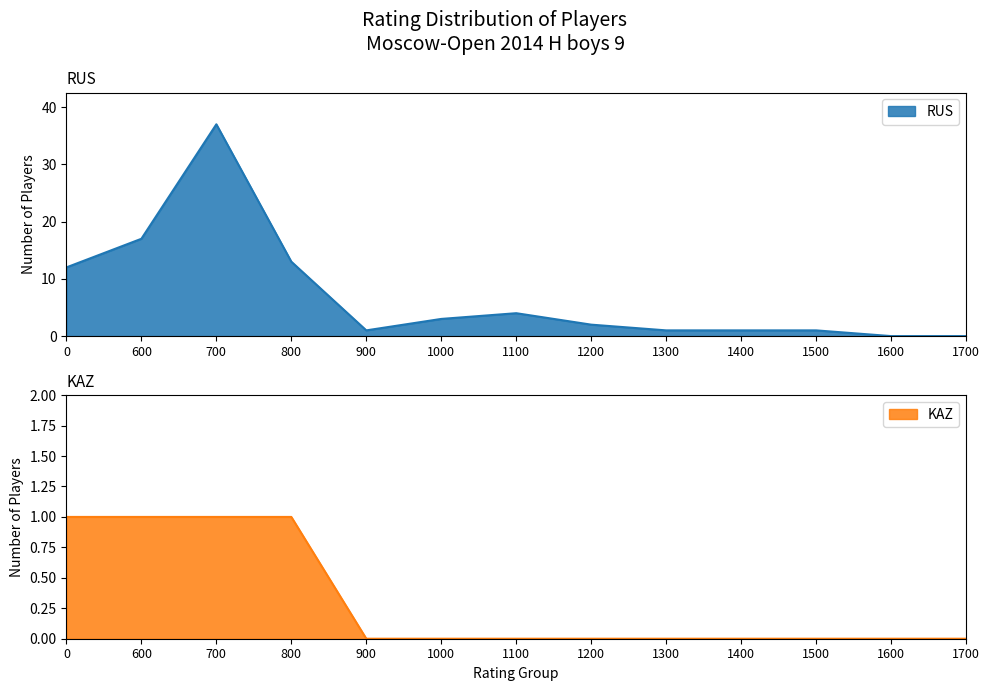

The RUS series shows 1 at 1400. True or false?

True